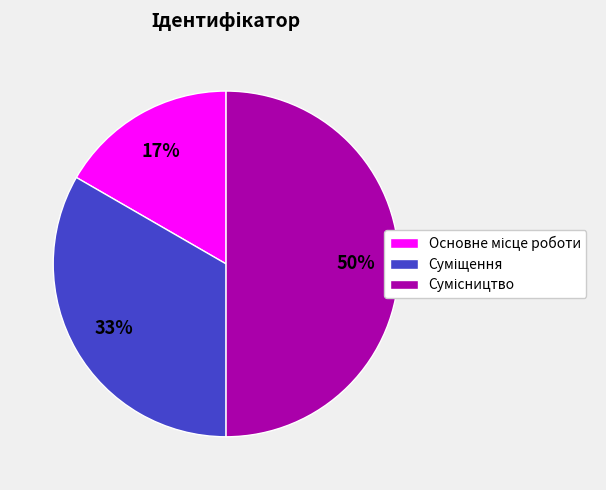

To the nearest percent, what is the average slice percentage?

33%